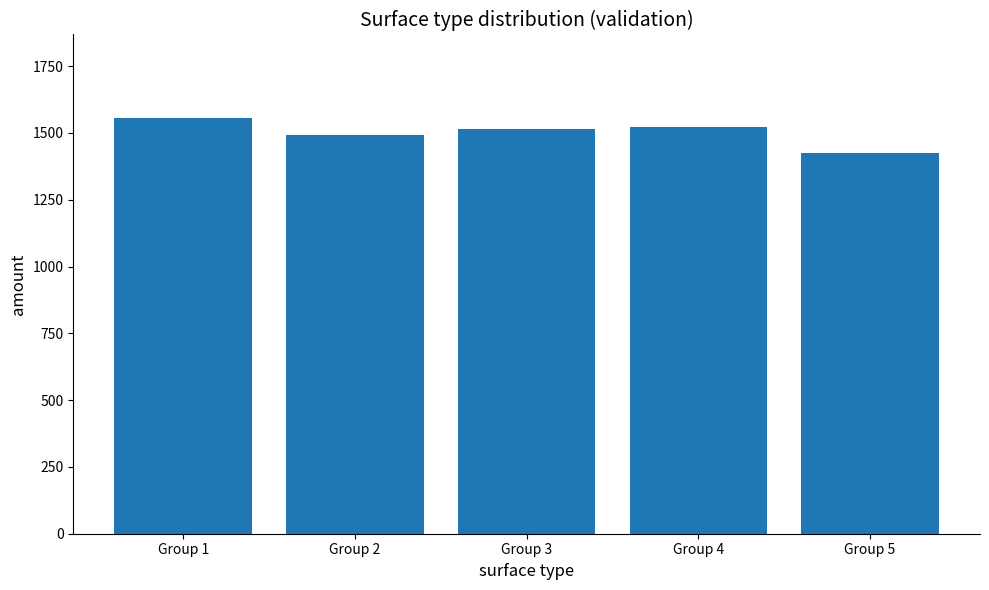

Does the chart contain any negative values?

No